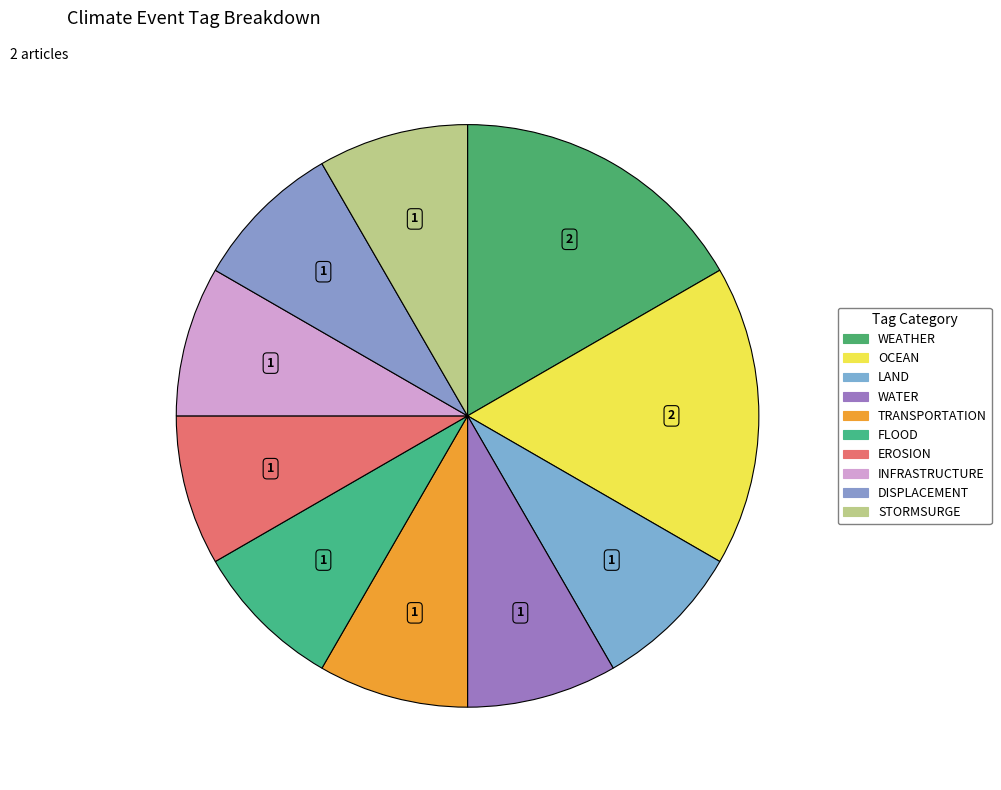

How many slices are in this pie chart?

10